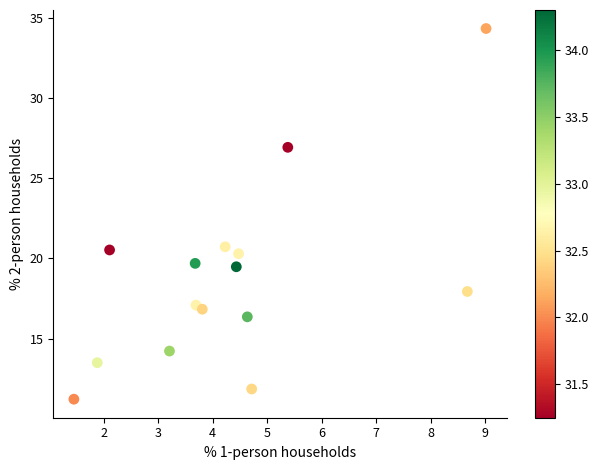

What is the range of Y values (max minus min)?

23.1